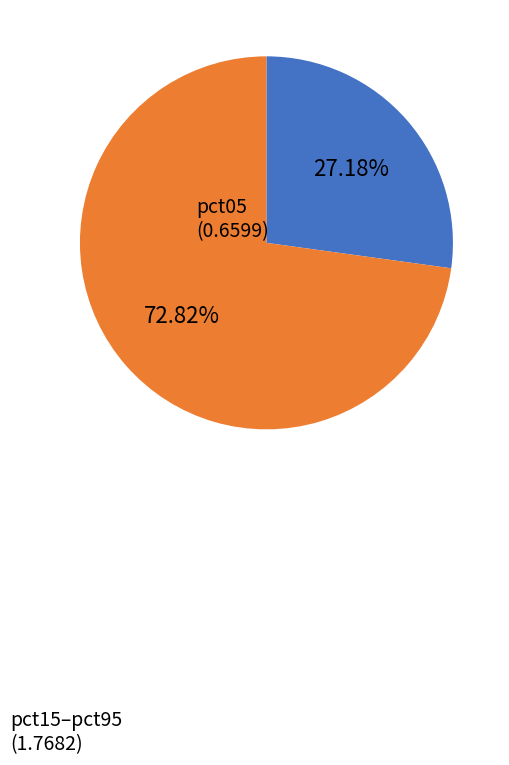

Is there any slice that represents more than half of the pie?

Yes